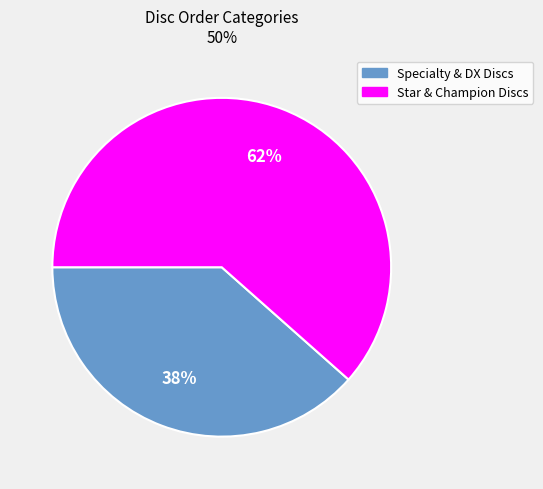

Is there any slice that represents more than half of the pie?

Yes